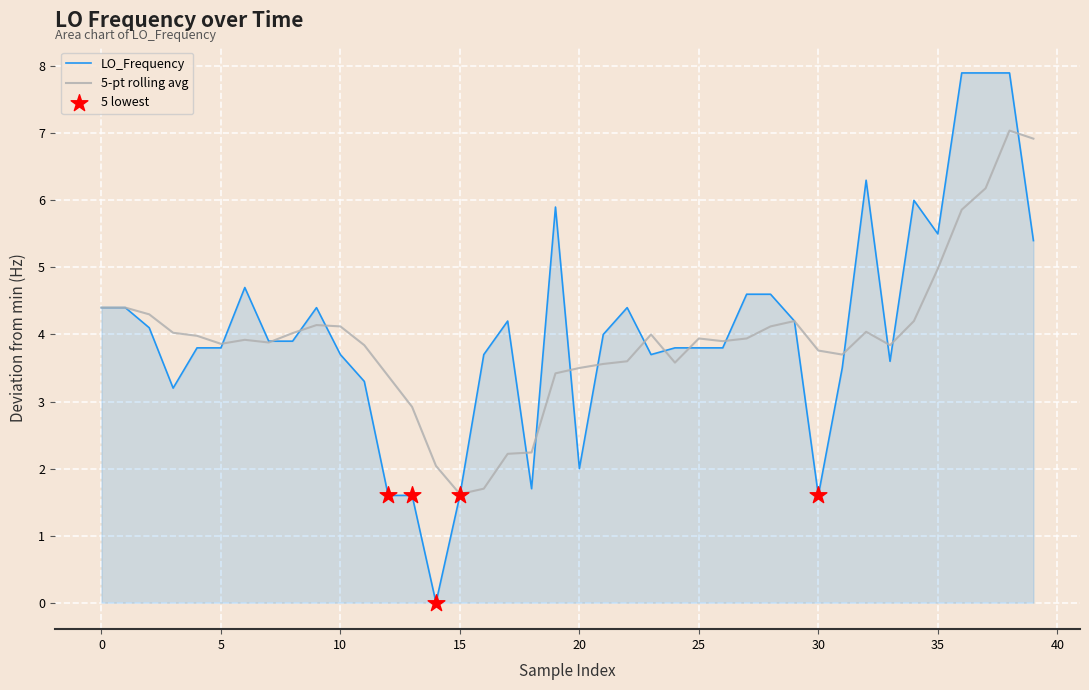

Which series has the widest spread of values?

LO_Frequency